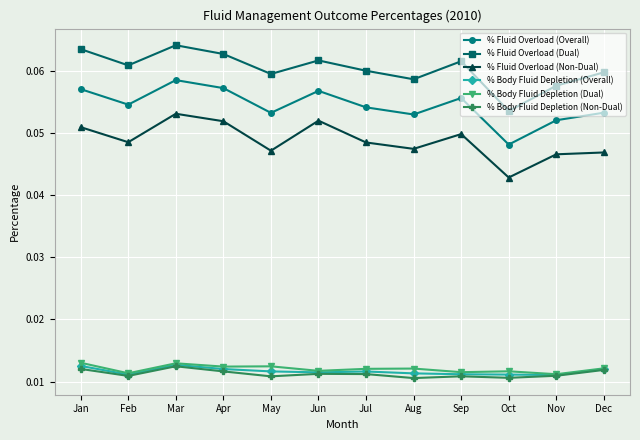

Count the % Fluid Overload (Dual) values in the range 0 to 1.

12